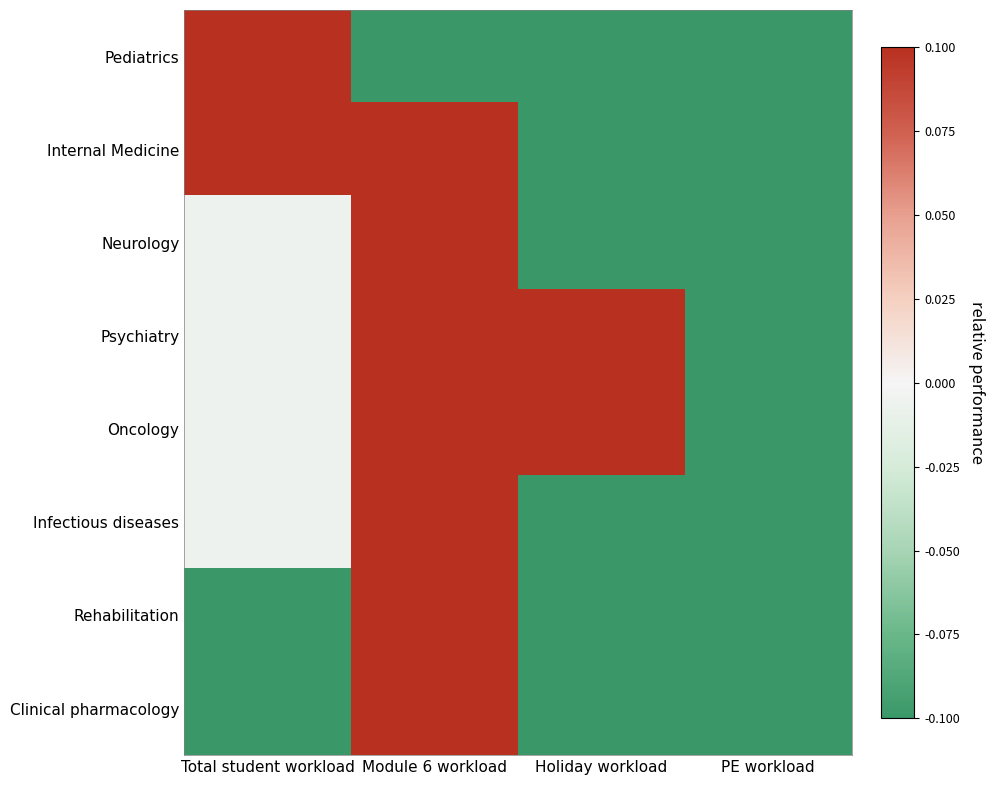

Reading left to right, extract all data points from this chart.

Pediatrics: Total student workload=0.1	Module 6 workload=-0.1	Holiday workload=-0.1	PE workload=-0.1
Internal Medicine: Total student workload=0.1	Module 6 workload=0.1	Holiday workload=-0.1	PE workload=-0.1
Neurology: Total student workload=-0.0	Module 6 workload=0.1	Holiday workload=-0.1	PE workload=-0.1
Psychiatry: Total student workload=-0.0	Module 6 workload=0.1	Holiday workload=0.1	PE workload=-0.1
Oncology: Total student workload=-0.0	Module 6 workload=0.1	Holiday workload=0.1	PE workload=-0.1
Infectious diseases: Total student workload=-0.0	Module 6 workload=0.1	Holiday workload=-0.1	PE workload=-0.1
Rehabilitation: Total student workload=-0.1	Module 6 workload=0.1	Holiday workload=-0.1	PE workload=-0.1
Clinical pharmacology: Total student workload=-0.1	Module 6 workload=0.1	Holiday workload=-0.1	PE workload=-0.1